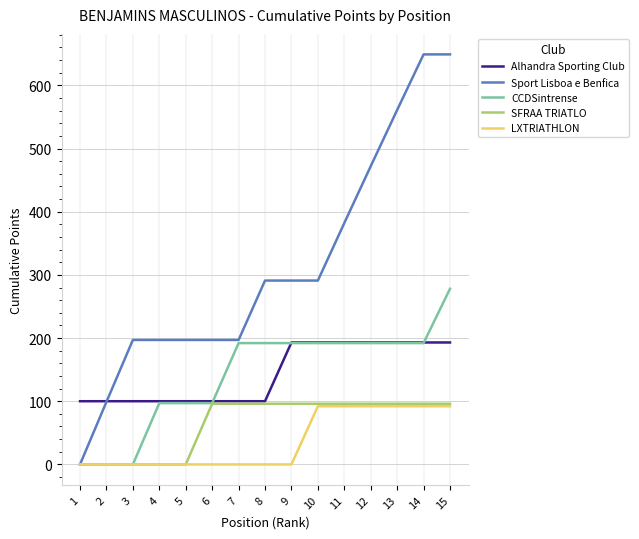

What is the difference between the maximum and minimum values in the Alhandra Sporting Club series?

93